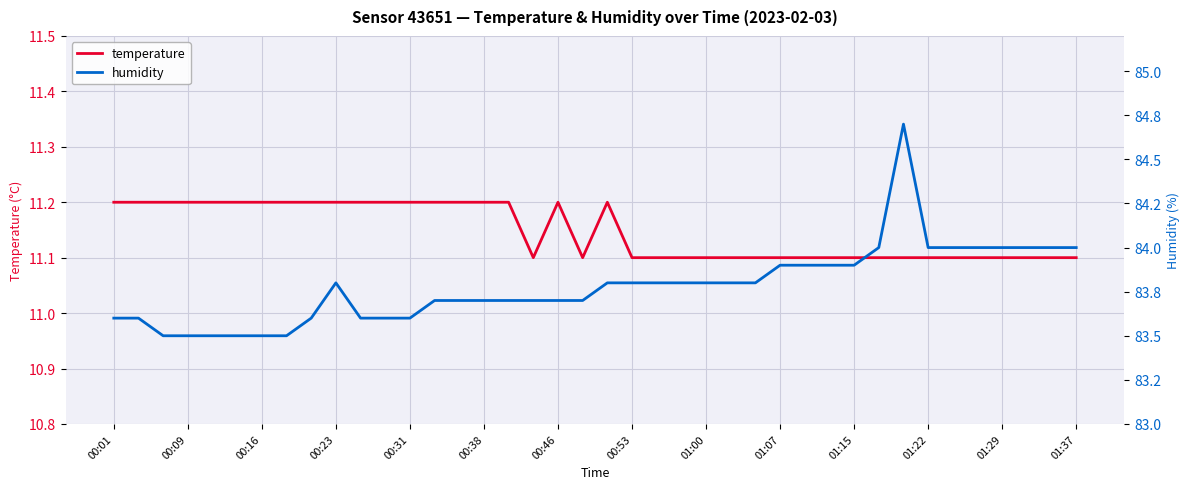

At which category is the sum across all series the highest?

32